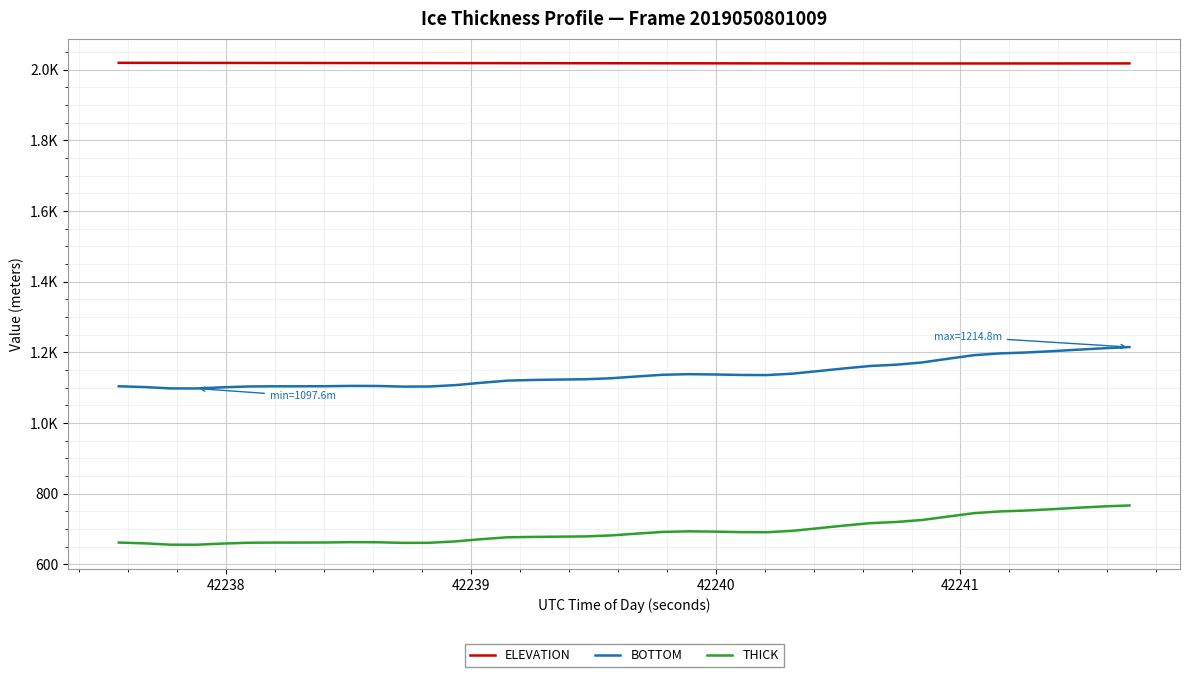

In THICK, how many points are lower than both neighbors (excluding endpoints)?

3